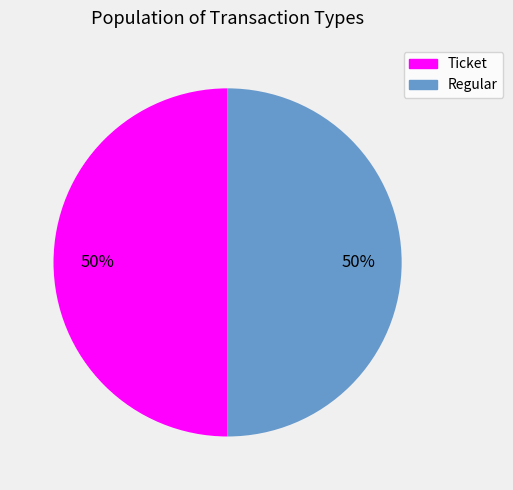

To the nearest percent, what is the average slice percentage?

50%